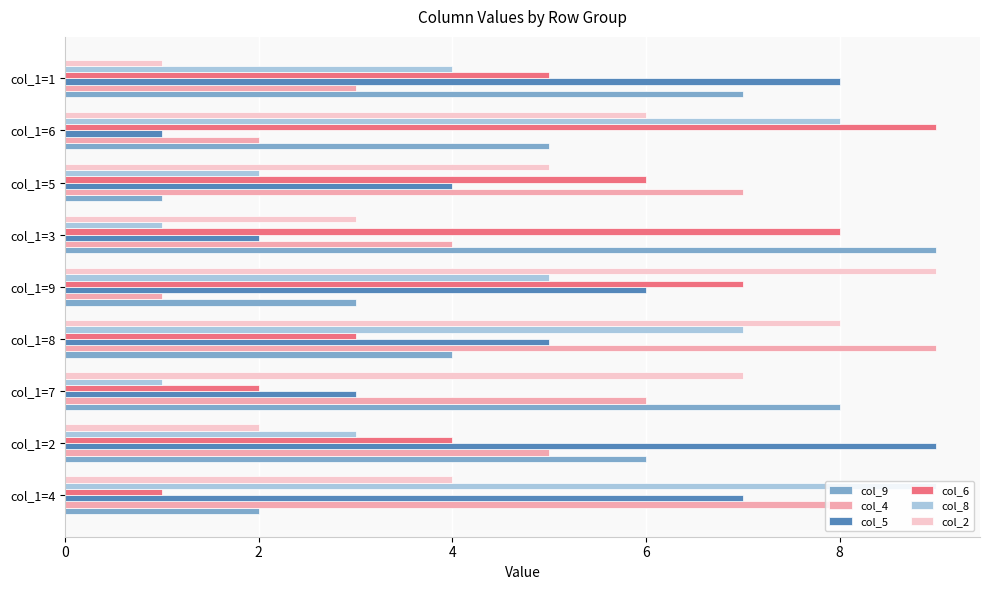

What is the minimum value for col_4?

1